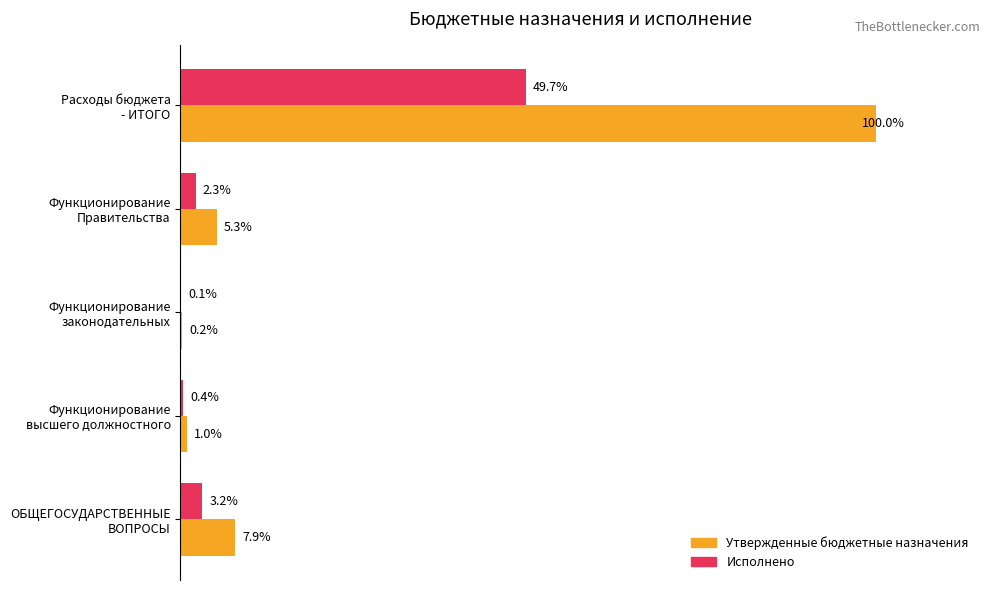

Which series has the largest total across all categories?

Утвержденные бюджетные назначения